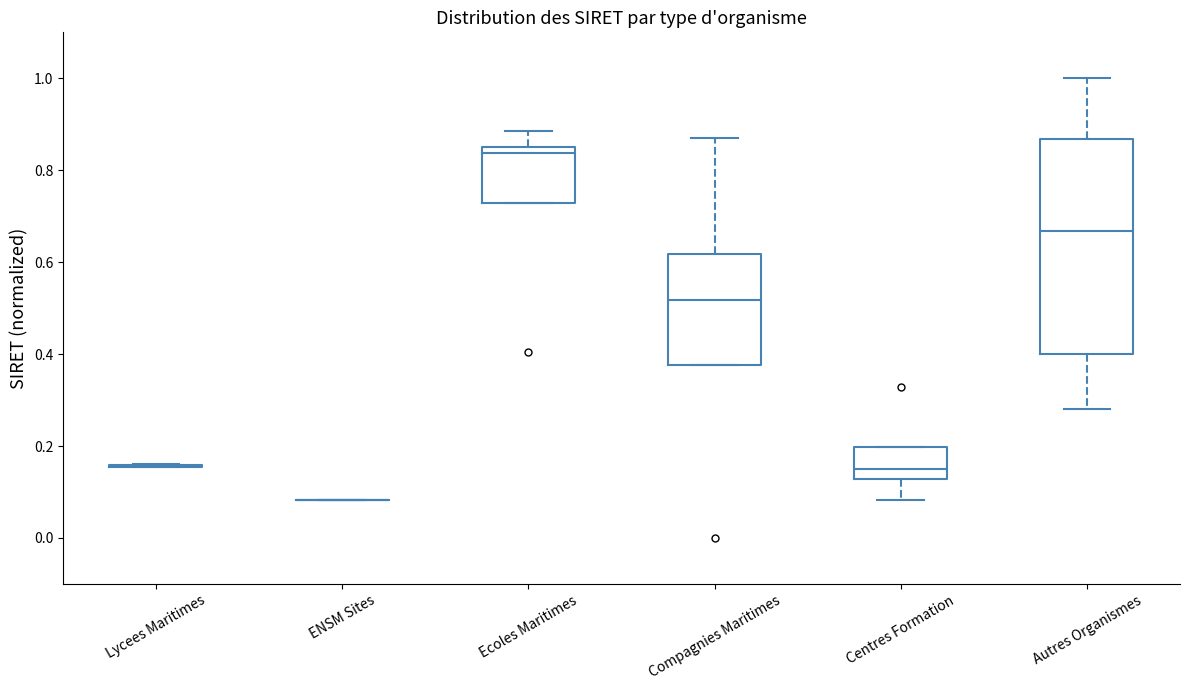

Which box is the tallest, from its lower edge to its upper edge?

Autres Organismes